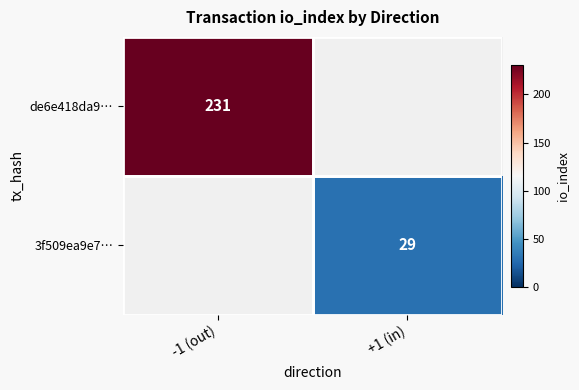

Is it true that 3f509ea9e7… equals 17 at +1 (in)?

False